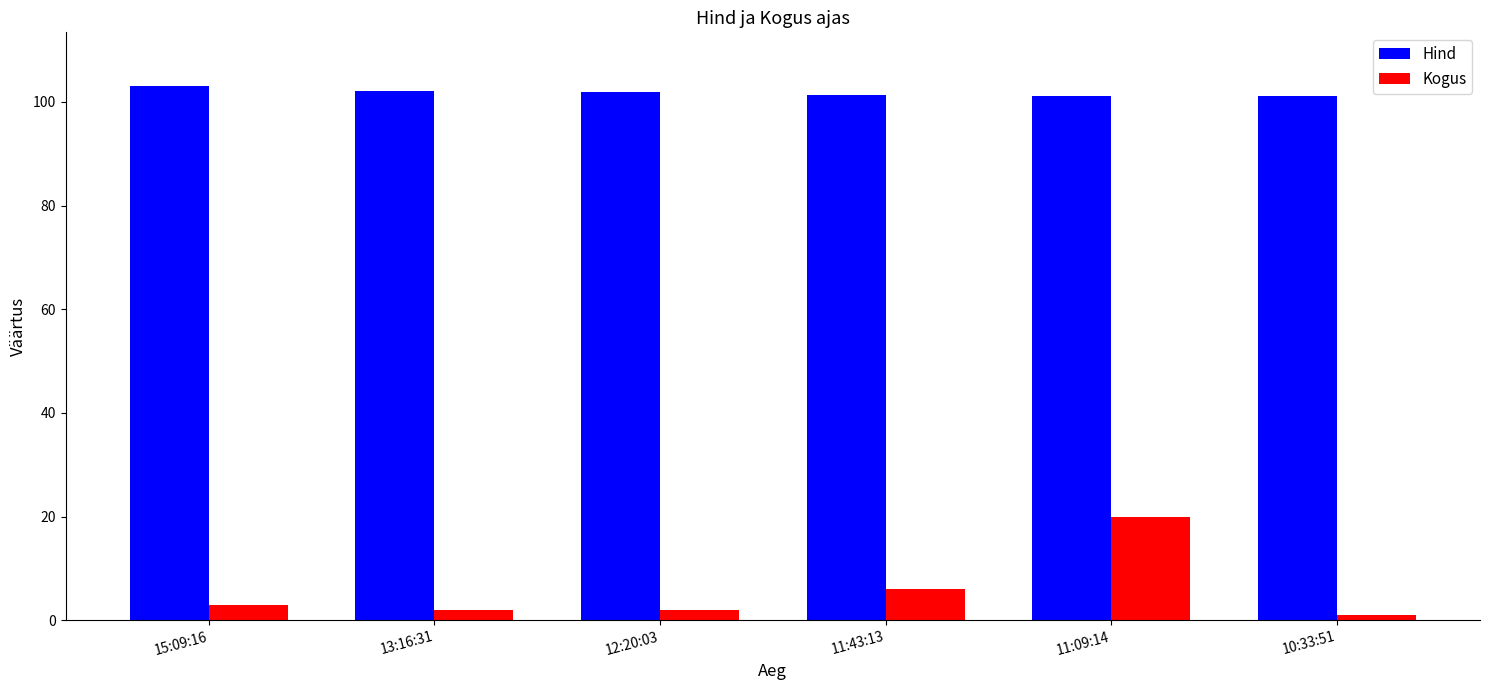

What is the sum of the Kogus values at 15:09:16 and 10:33:51?

4.0